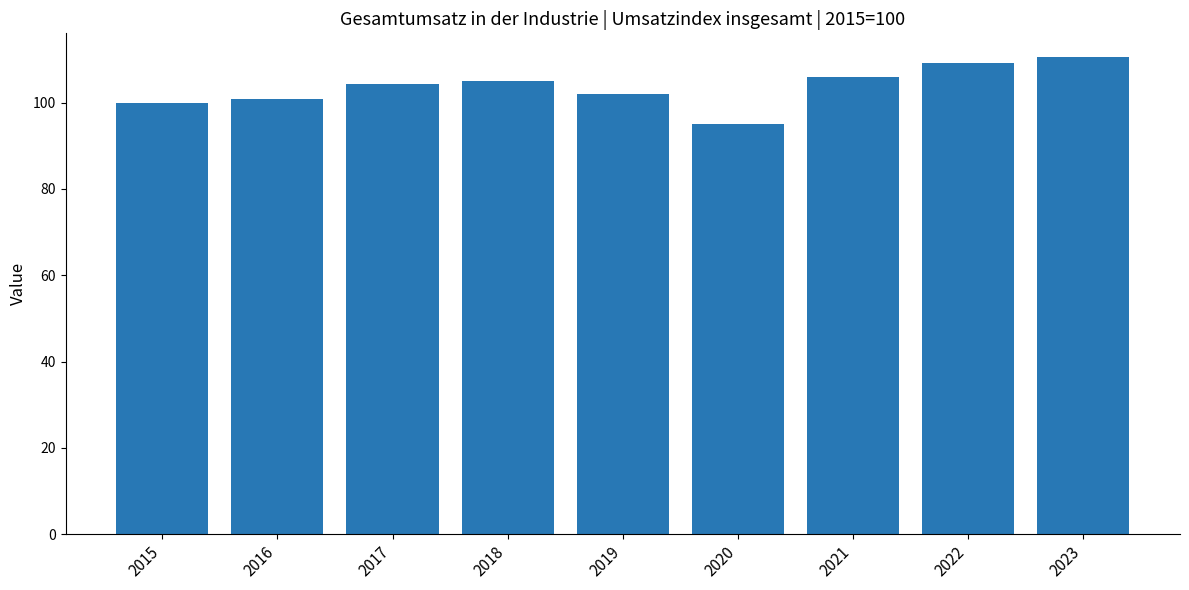

Approximately how many times larger is the value at 2016 compared to 2019?

1.0